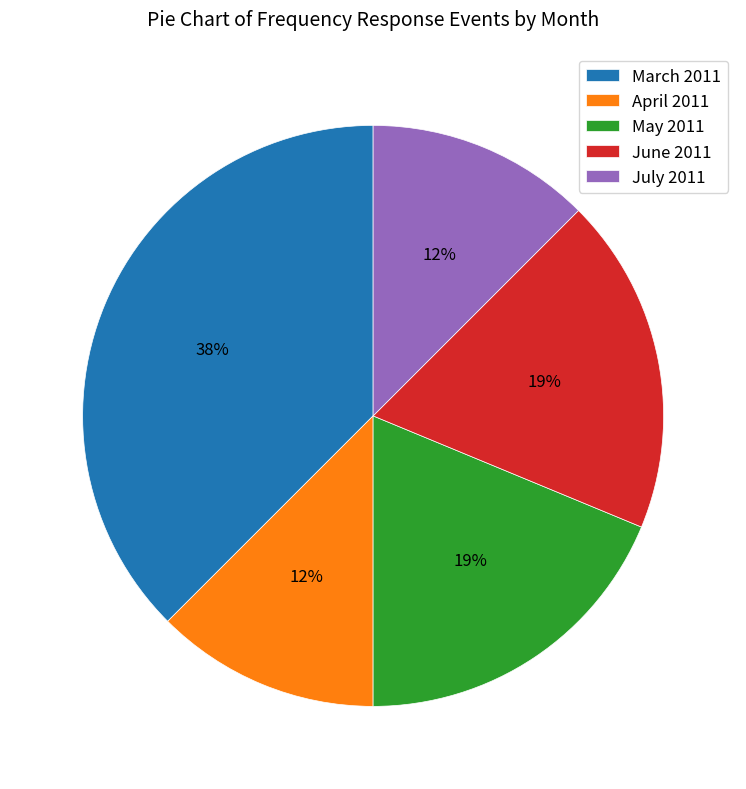

How many segments does this pie chart have?

5